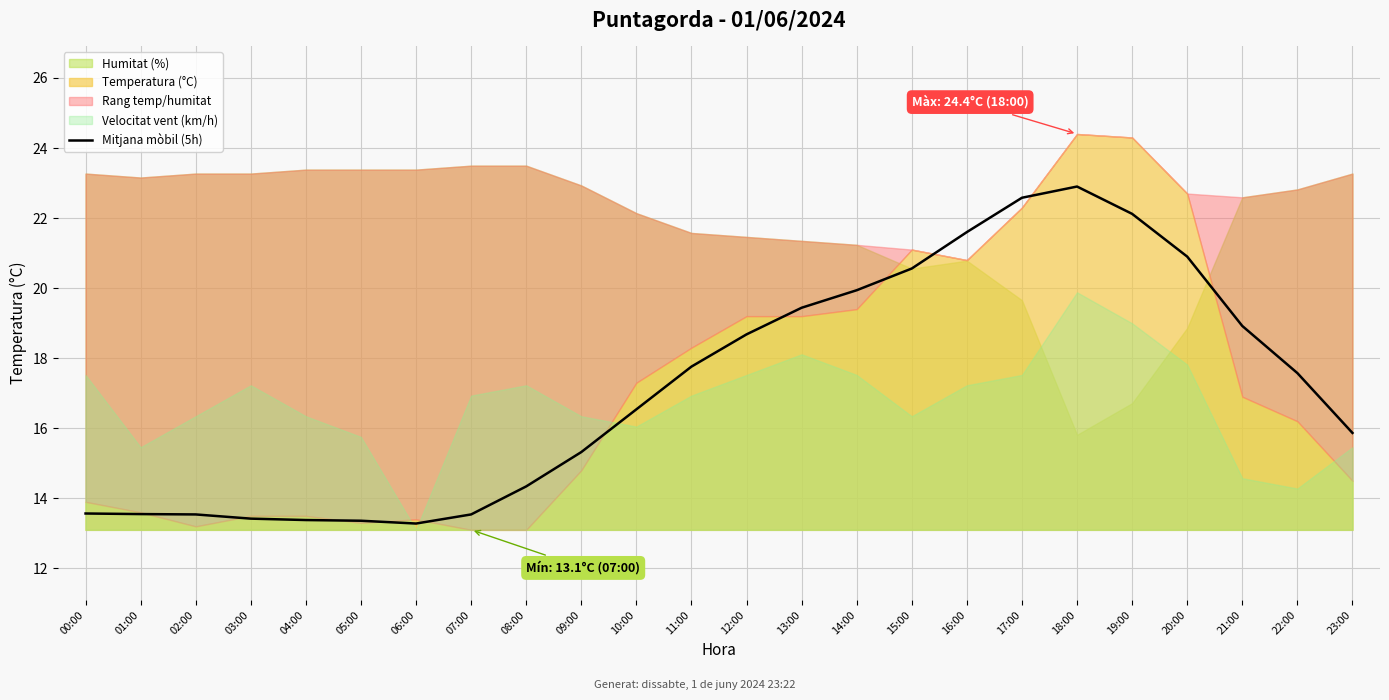

What is the difference between the second highest and second lowest values?

9.2